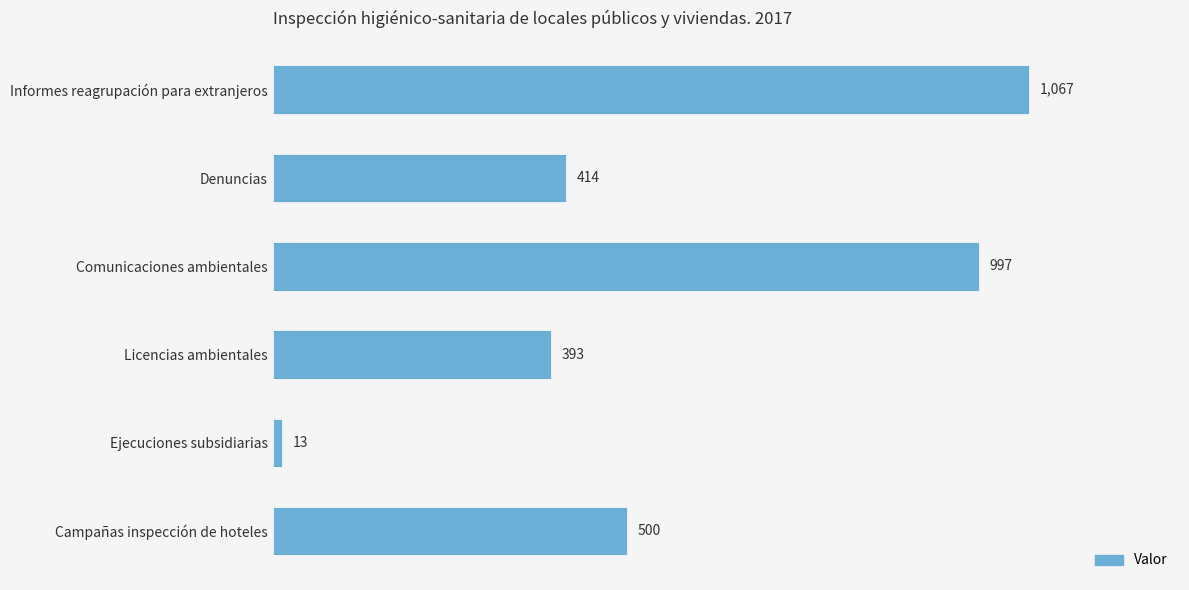

How many data points does each series have?

6